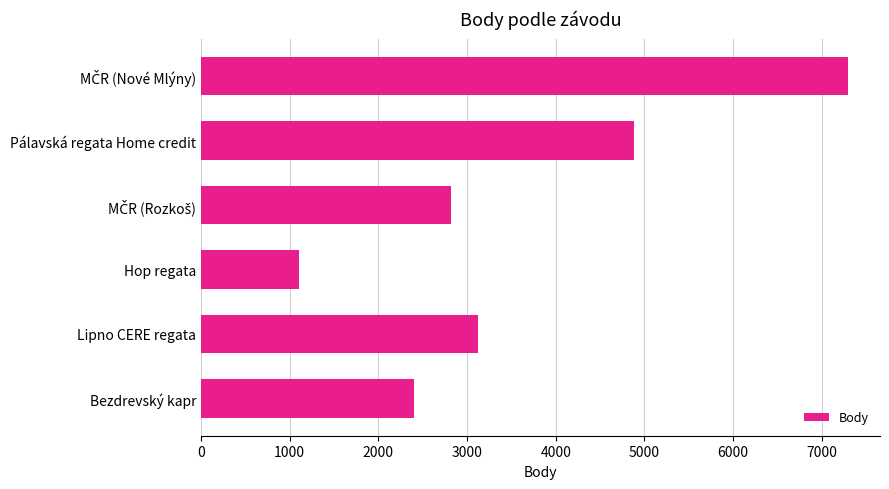

What is the change in value from Lipno CERE regata to Bezdrevský kapr?

-729